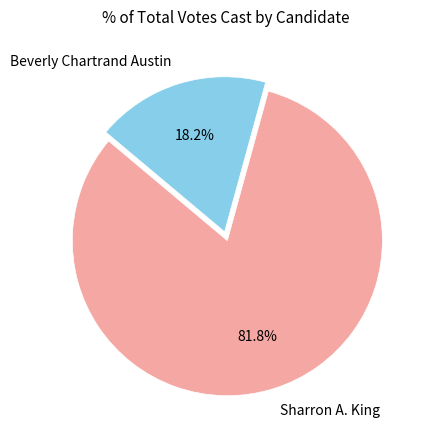

How many slices are in this pie chart?

2